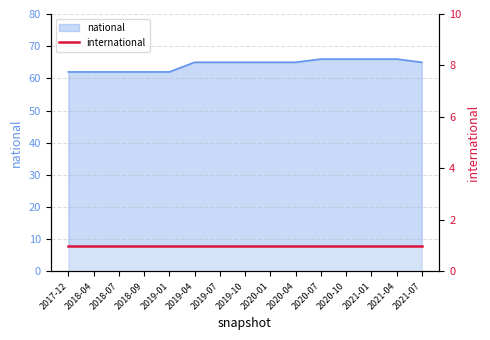

What is the change in value from 2019-01 to 2019-04?

+3